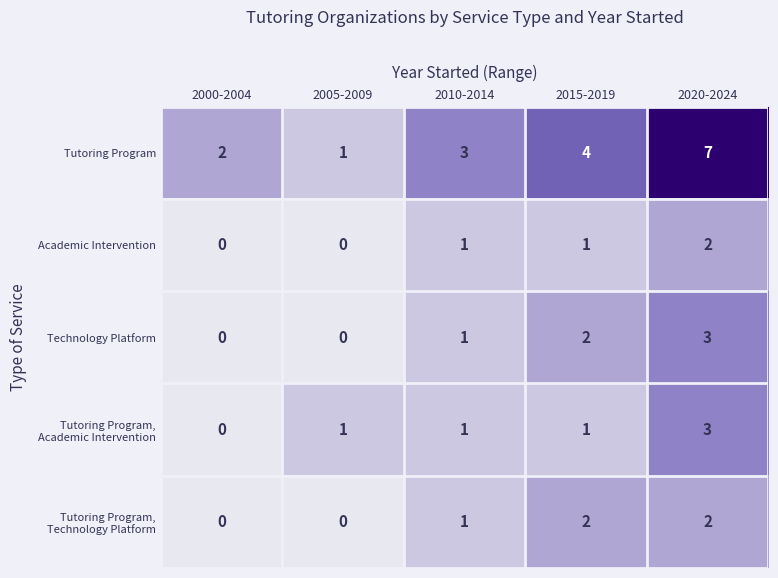

What is the difference between the highest and lowest values at 2015-2019?

3